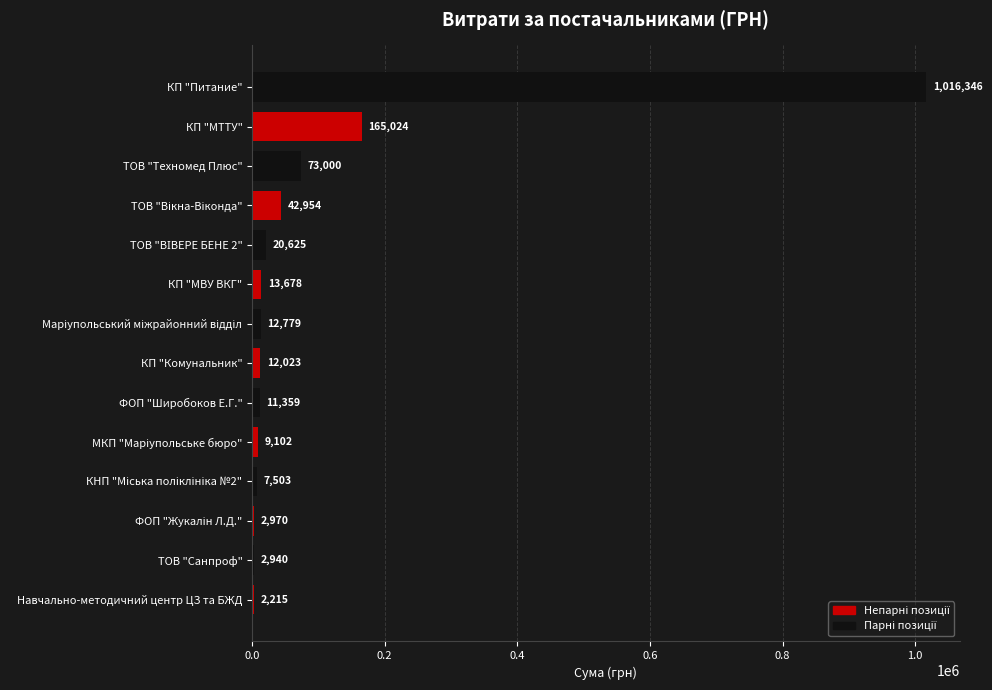

At which category does the chart reach its peak across all series?

КП "Питание"